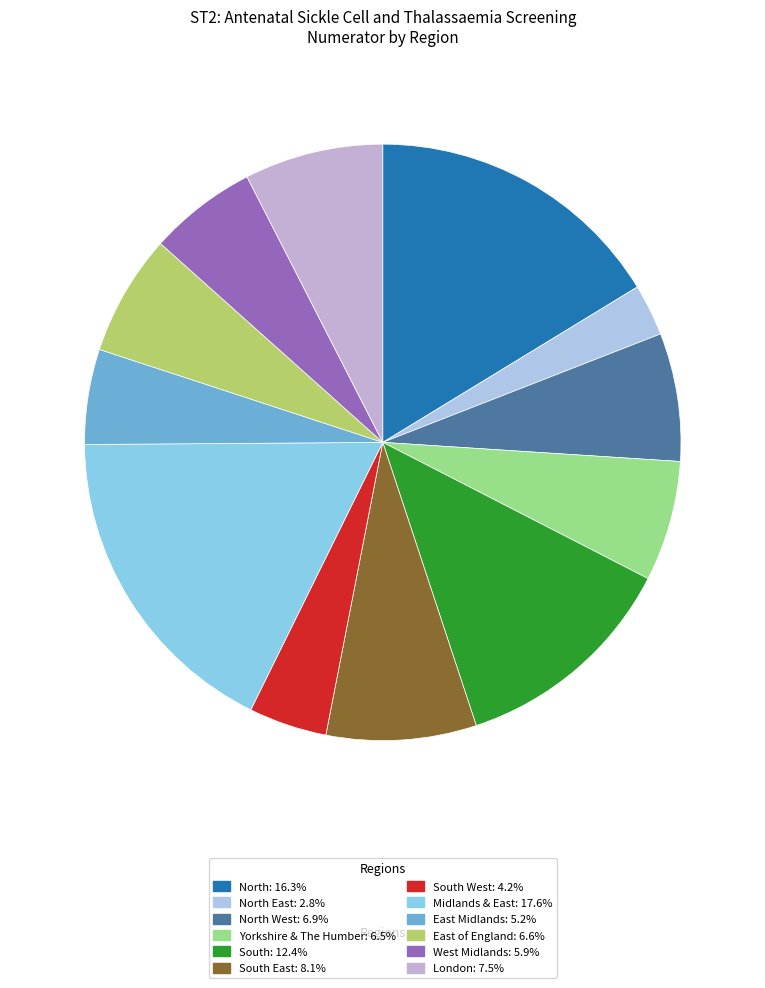

How many segments does this pie chart have?

12